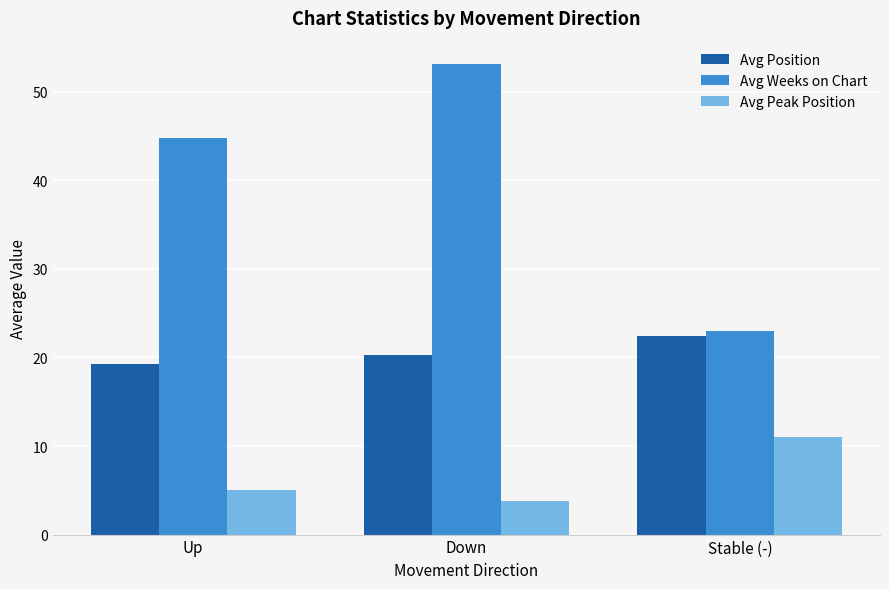

What is the spread (max minus min) of values at Up?

39.8